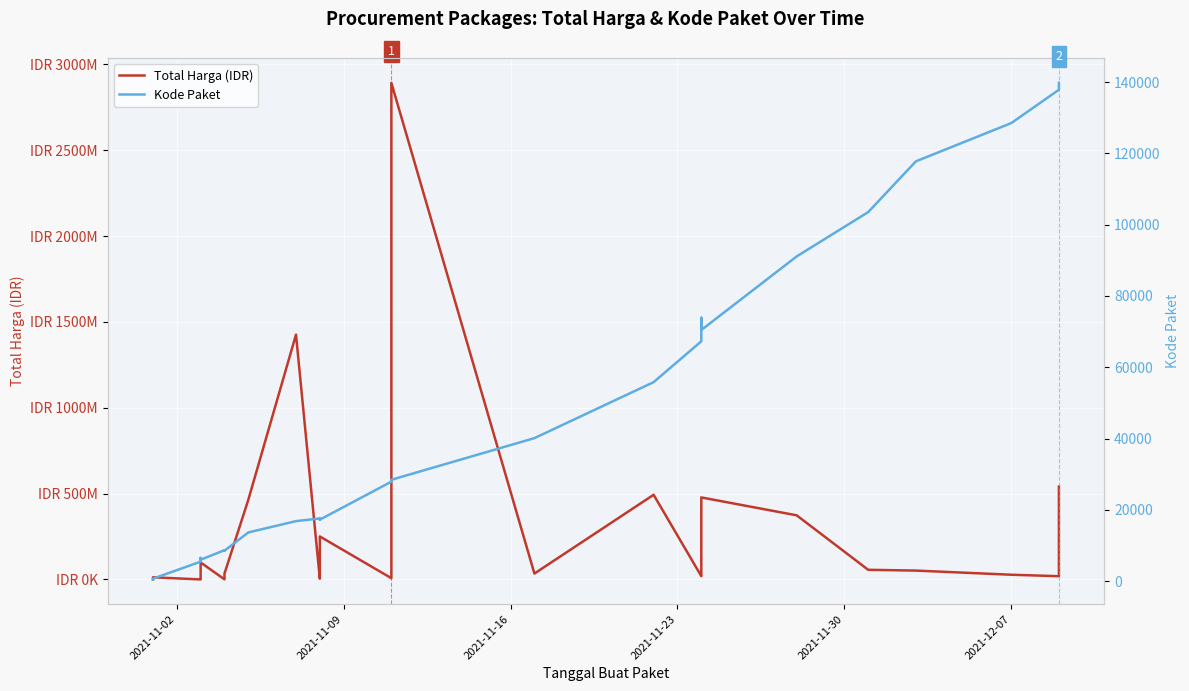

What is the lowest value of the Total Harga (IDR) series?

78000